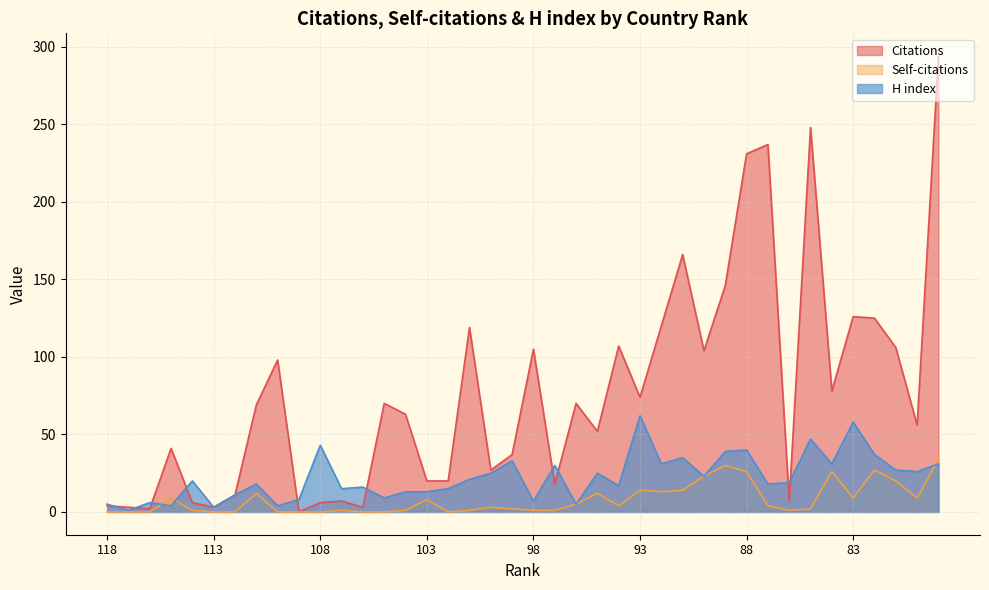

Reading left to right, what are all the values shown in this chart?

Citations: 118=4	117=3	116=2	115=41	114=6	113=3	112=11	111=69	110=98	109=0	108=6	107=7	106=3	105=70	104=63	103=20	102=20	101=119	100=27	99=37	98=105	97=18	96=70	95=52	94=107	93=74	92=120	91=166	90=104	89=146	88=231	87=237	86=7	85=248	84=78	83=126	82=125	81=106	80=56	79=294
Self-citations: 118=0	117=0	116=0	115=9	114=1	113=0	112=0	111=12	110=0	109=0	108=0	107=1	106=0	105=0	104=1	103=8	102=0	101=1	100=3	99=2	98=1	97=1	96=5	95=12	94=4	93=14	92=13	91=14	90=23	89=30	88=26	87=4	86=1	85=2	84=26	83=9	82=27	81=20	80=9	79=34
H index: 118=5	117=1	116=6	115=4	114=20	113=3	112=11	111=18	110=4	109=8	108=43	107=15	106=16	105=9	104=13	103=13	102=15	101=21	100=25	99=33	98=7	97=30	96=5	95=25	94=17	93=62	92=31	91=35	90=23	89=39	88=40	87=18	86=19	85=47	84=31	83=58	82=37	81=27	80=26	79=31